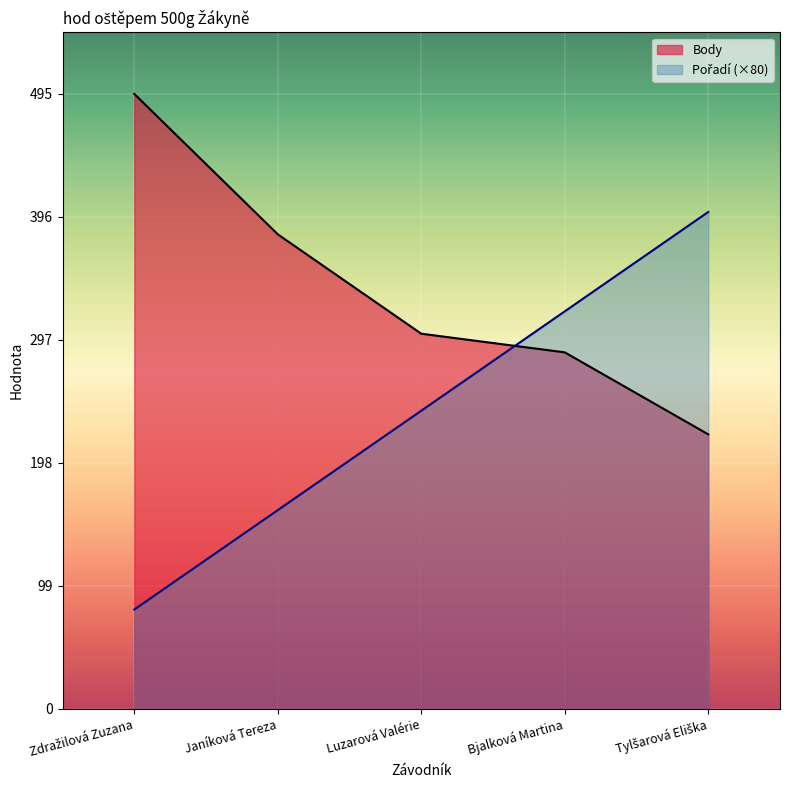

Where do Pořadí and Body first cross each other?

Luzarová Valérie and Bjalková Martina